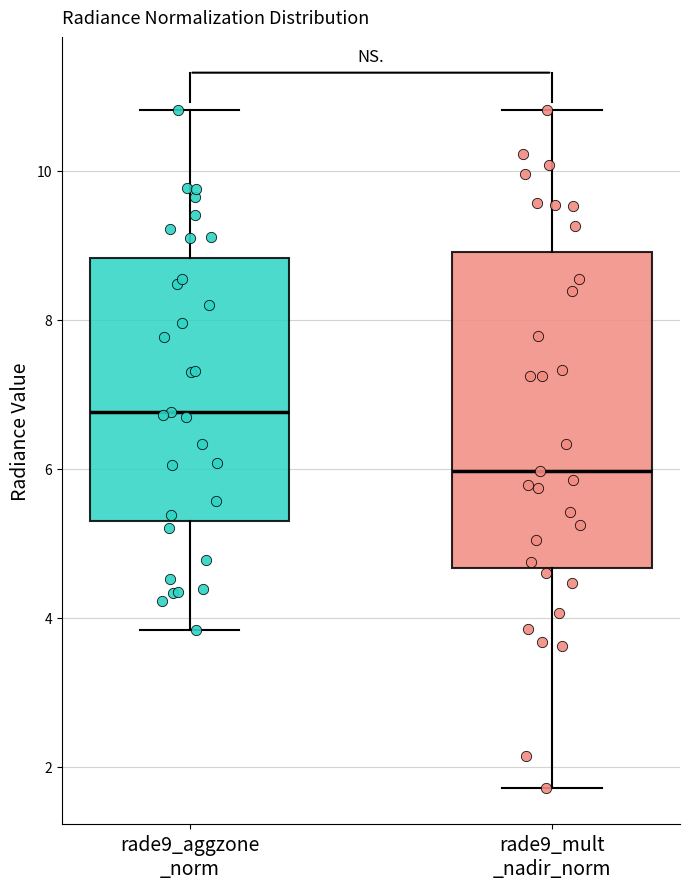

Which box is the tallest, from its lower edge to its upper edge?

rade9_mult _nadir_norm